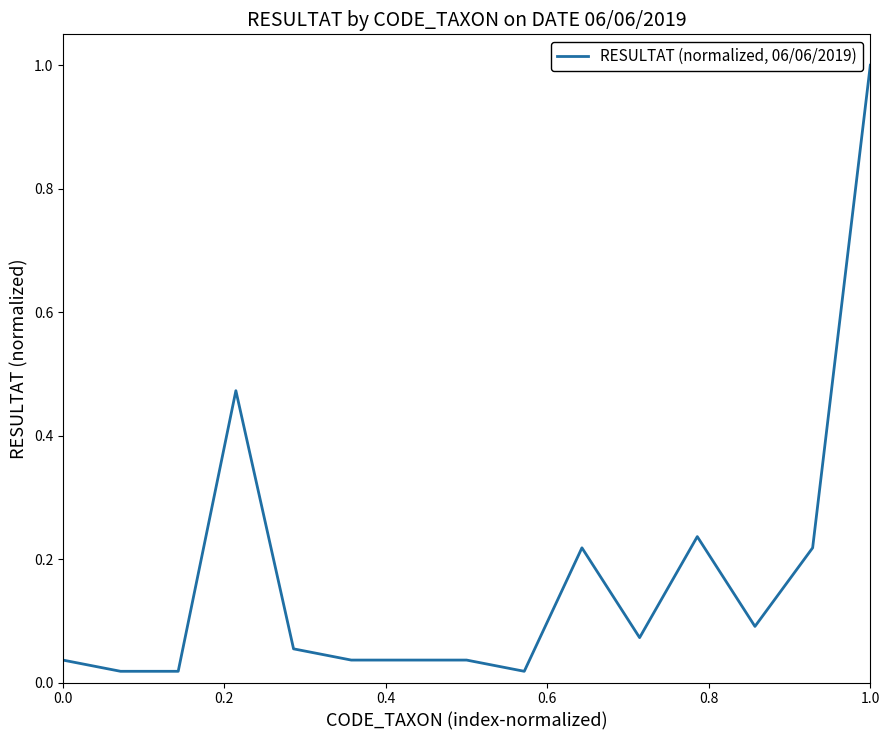

What is the difference between the maximum and minimum values?

1.0